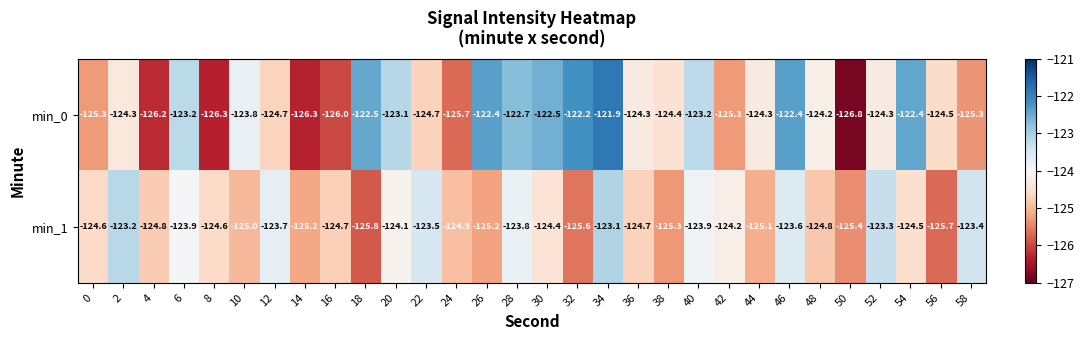

The min_0 series shows -172.9 at 8. True or false?

False